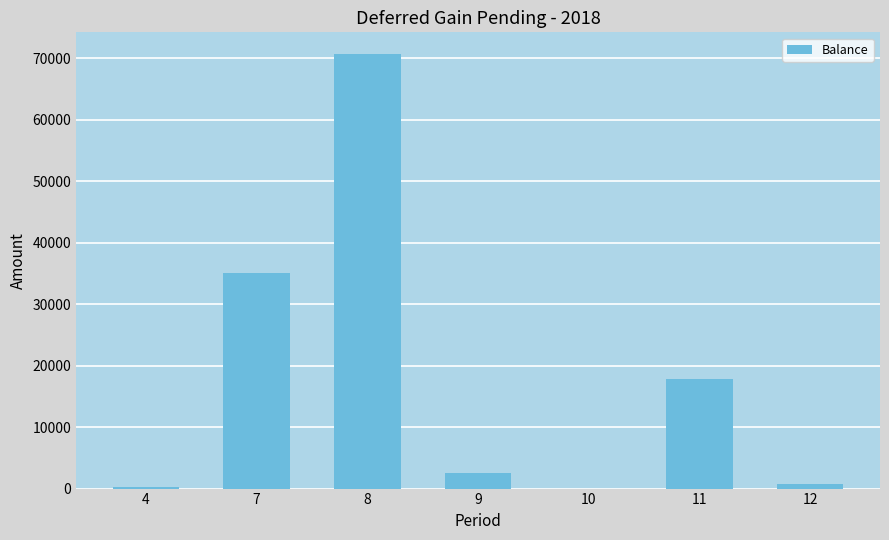

What is the maximum value shown in the chart?

70657.2